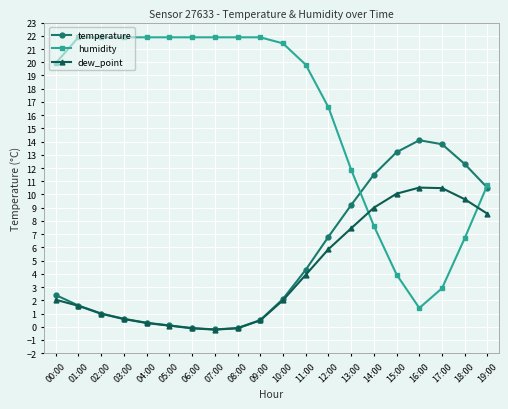

How many series are shown in this chart?

3